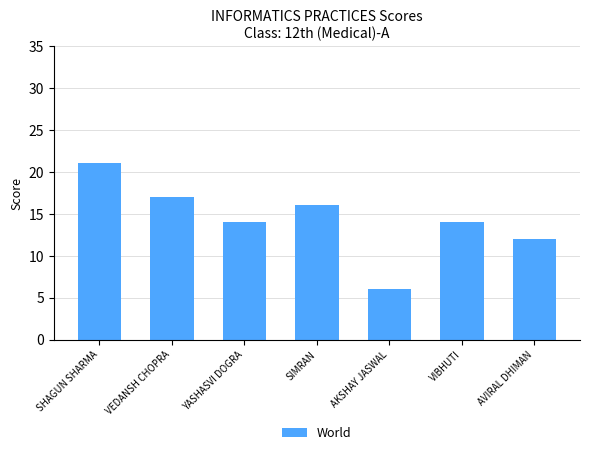

What value does the data have at SHAGUN SHARMA, to the nearest 10?

20